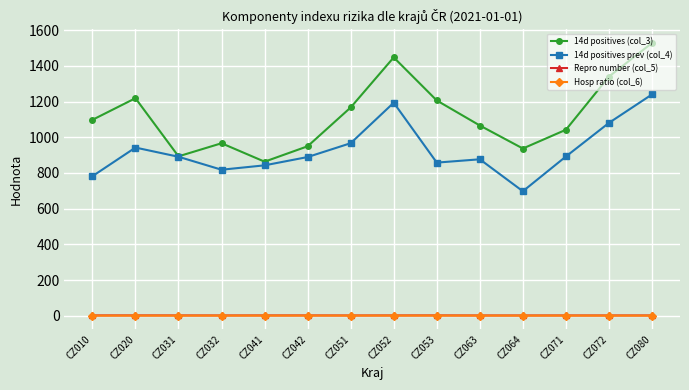

True or false: 14d positives prev (col_4) and Repro number (col_5) intersect in this chart.

False